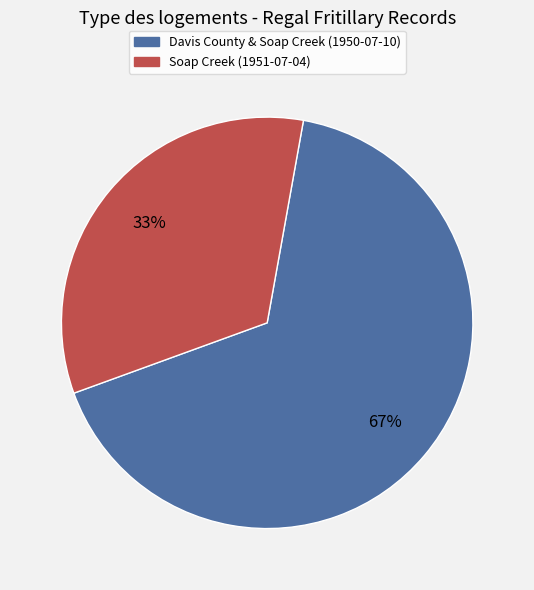

Is there a majority slice in this chart?

Yes